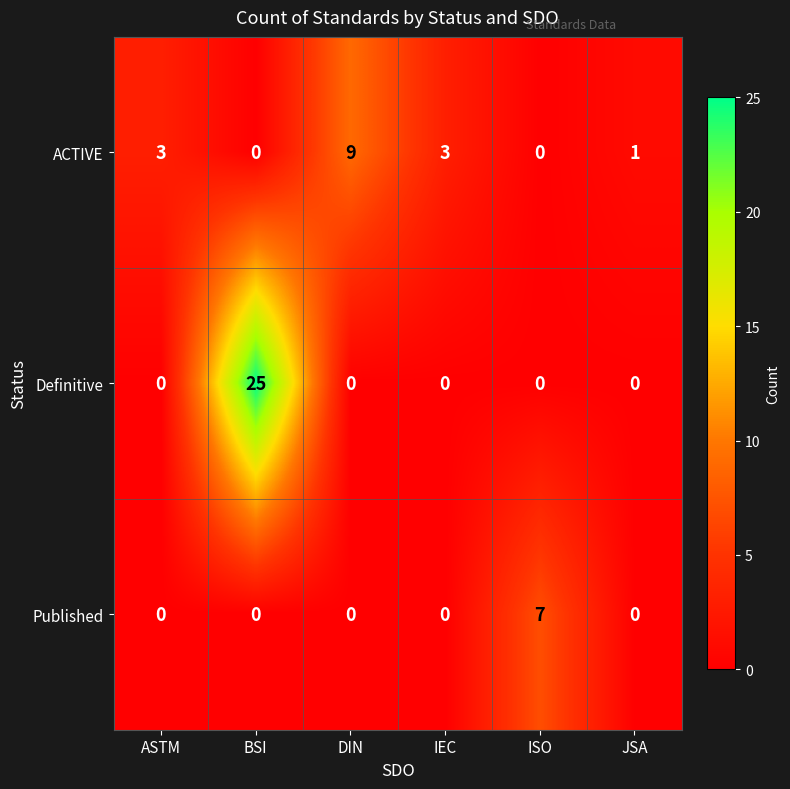

True or false: ACTIVE has a value of 3 at IEC.

True